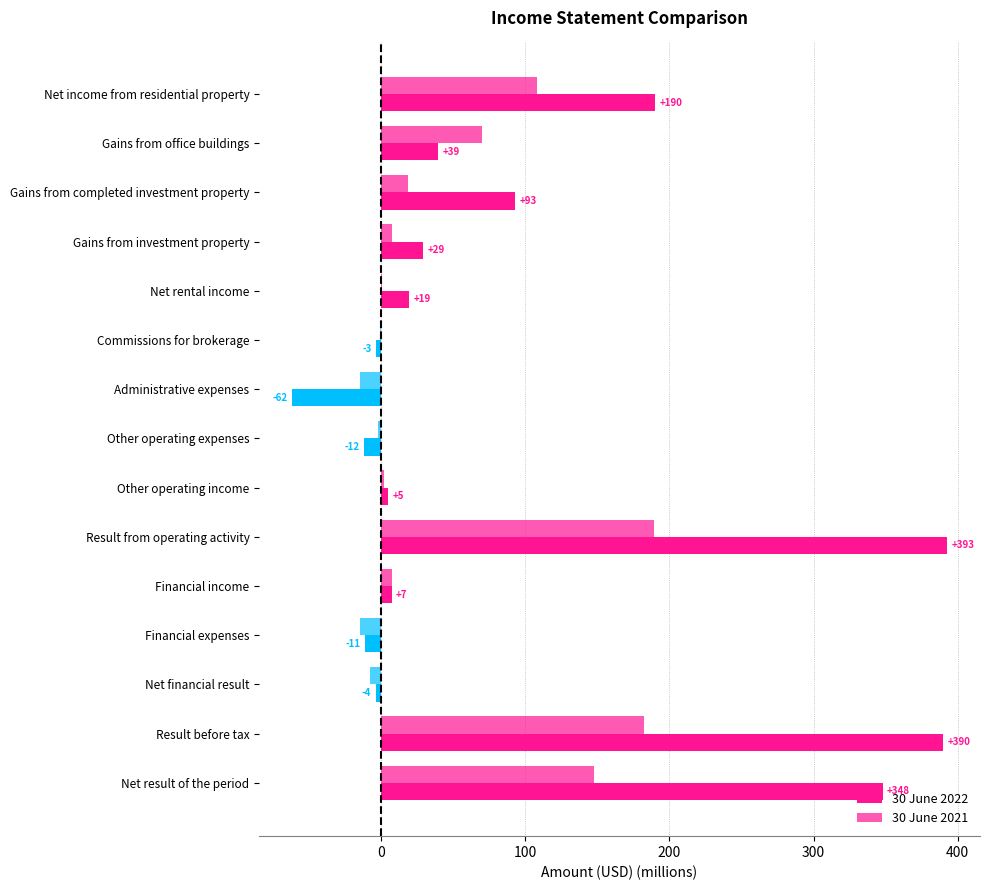

How many values in the 30 June 2021 series exceed 7?

8